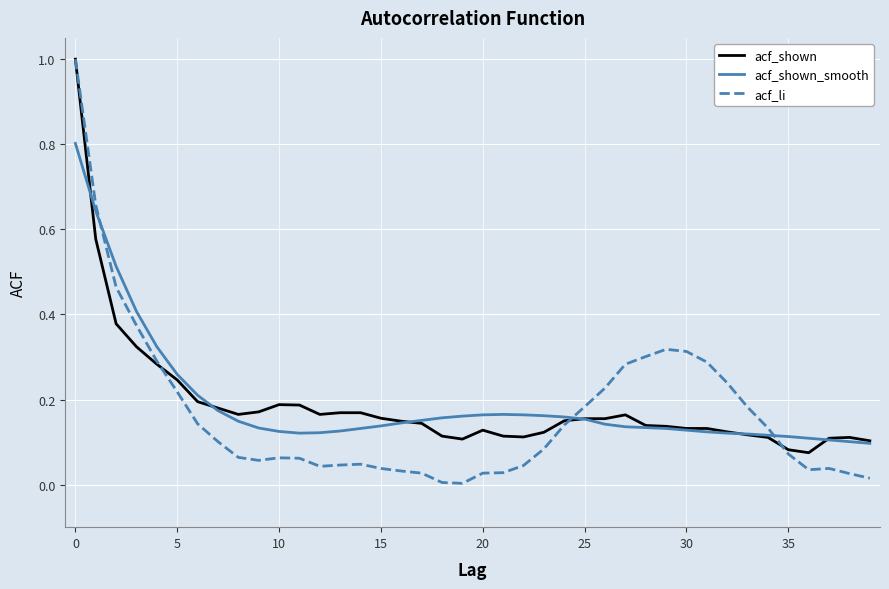

Which series has the largest range (max minus min)?

acf_li